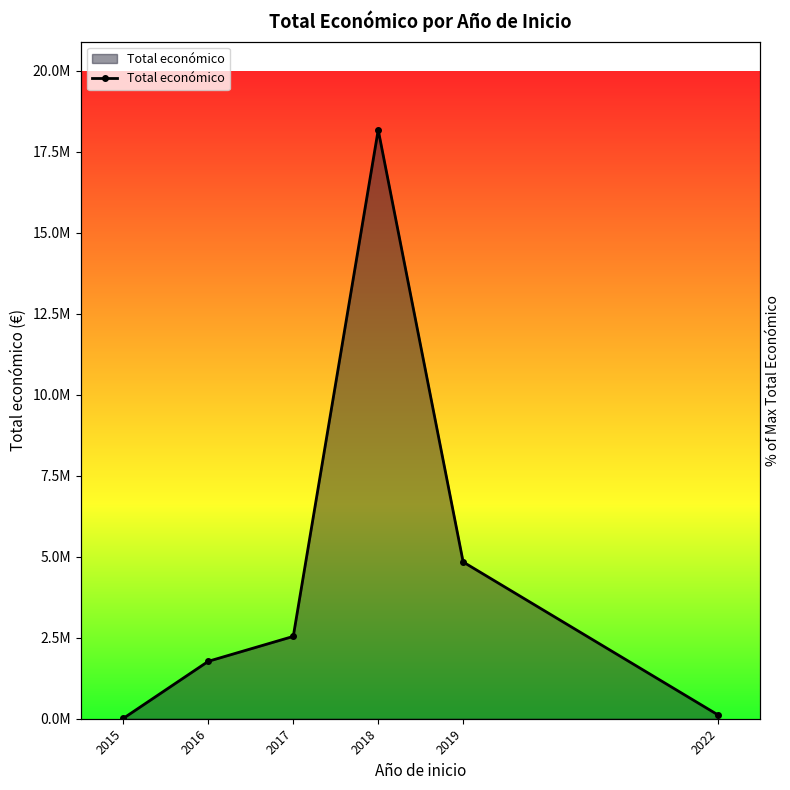

Reading left to right, list all the values displayed in this chart.

12000	1773168	2541668	18178430	4839328	118285